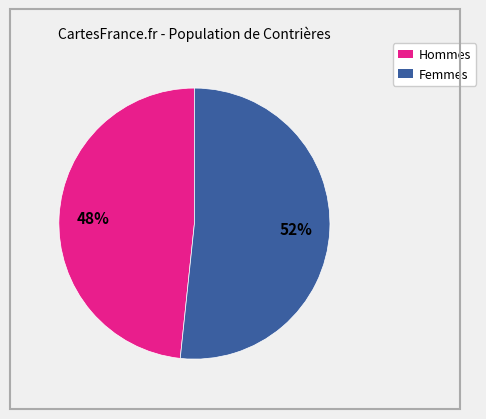

To the nearest percent, what is the average slice percentage?

50%